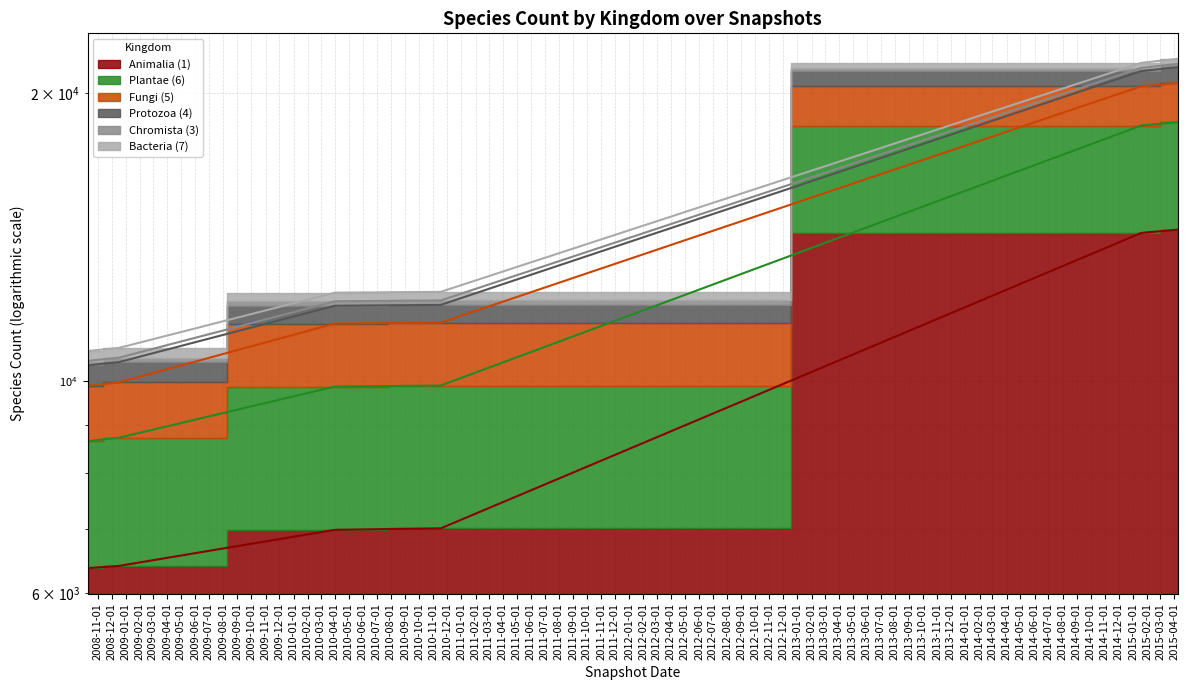

True or false: Animalia (1) and Protozoa (4) intersect in this chart.

False